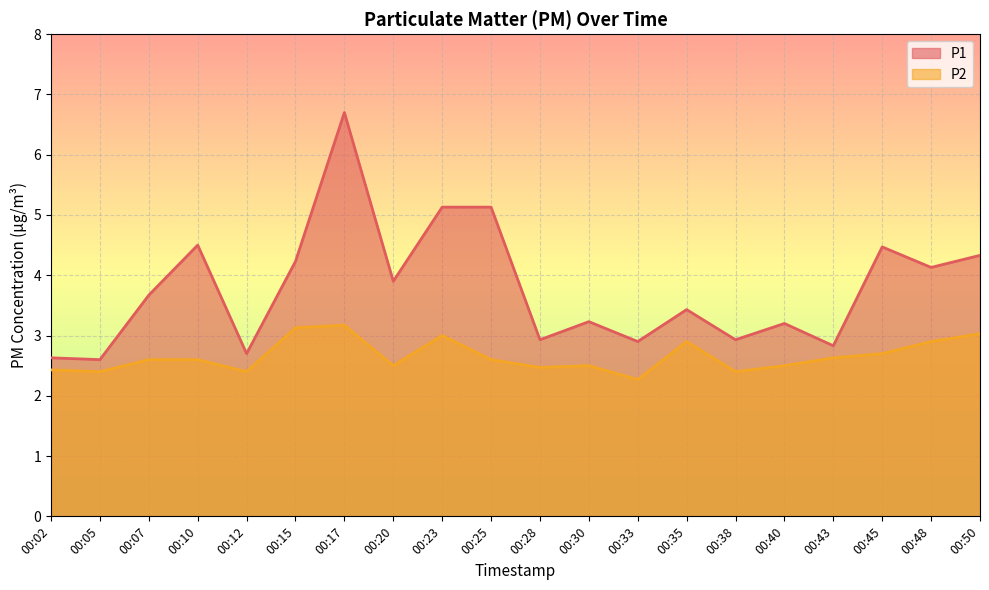

Is it true that P1 equals 1.9 at 00:07?

False